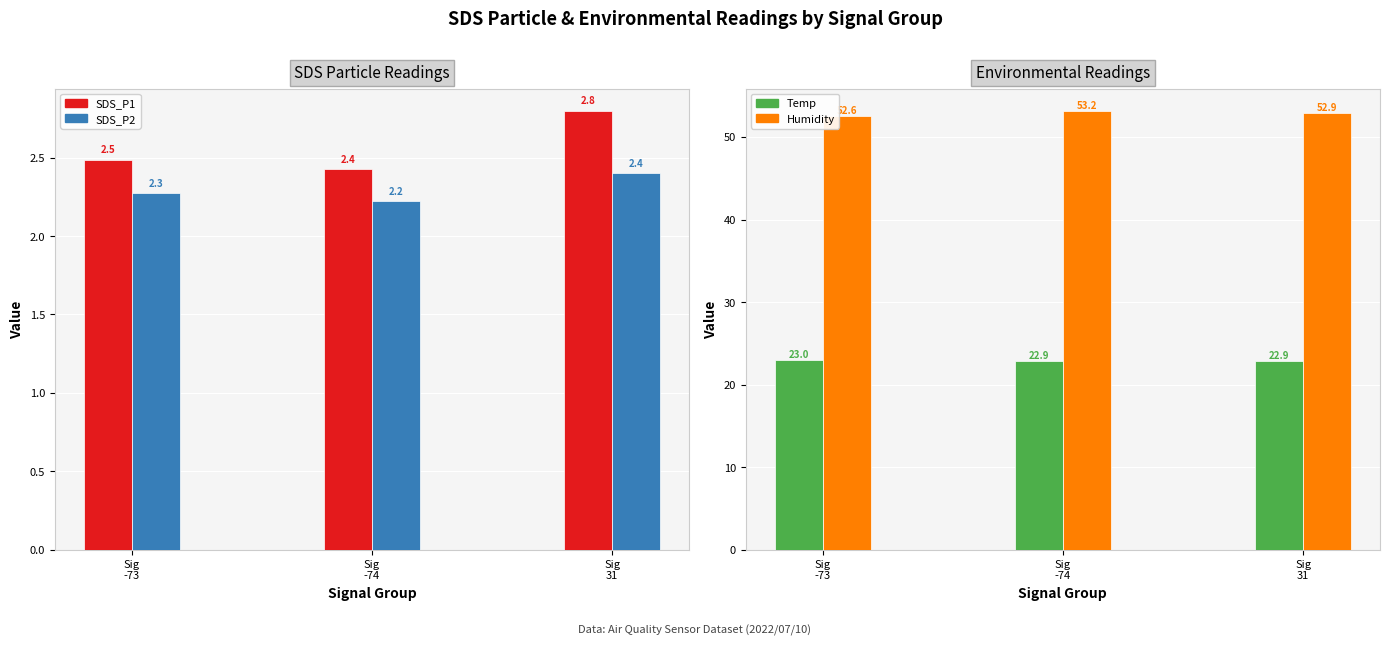

How many bars are there in each group?

4